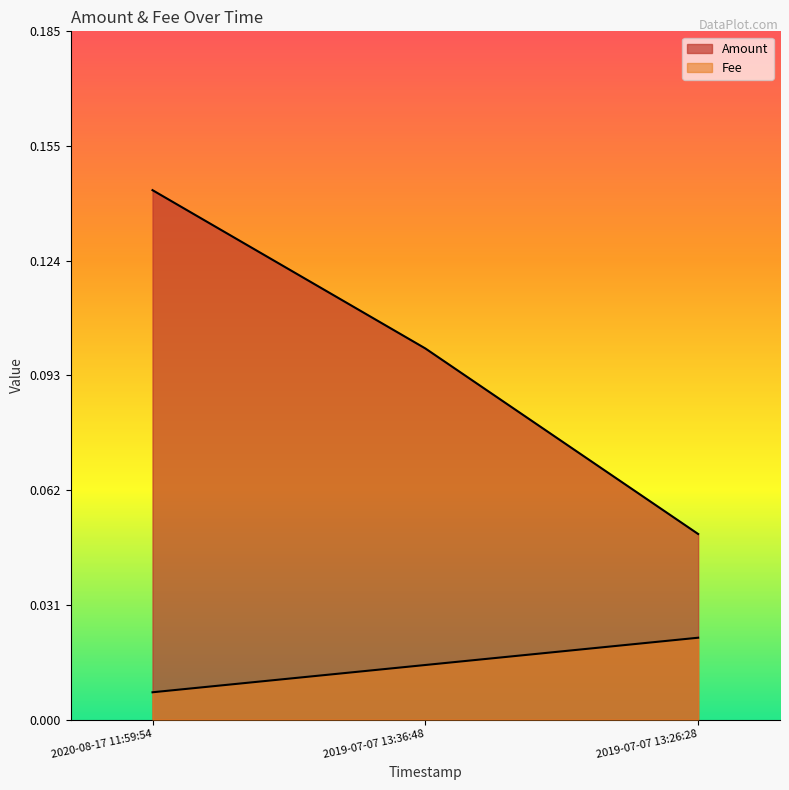

Which category has the lowest value in the Amount series?

2019-07-07 13:26:28